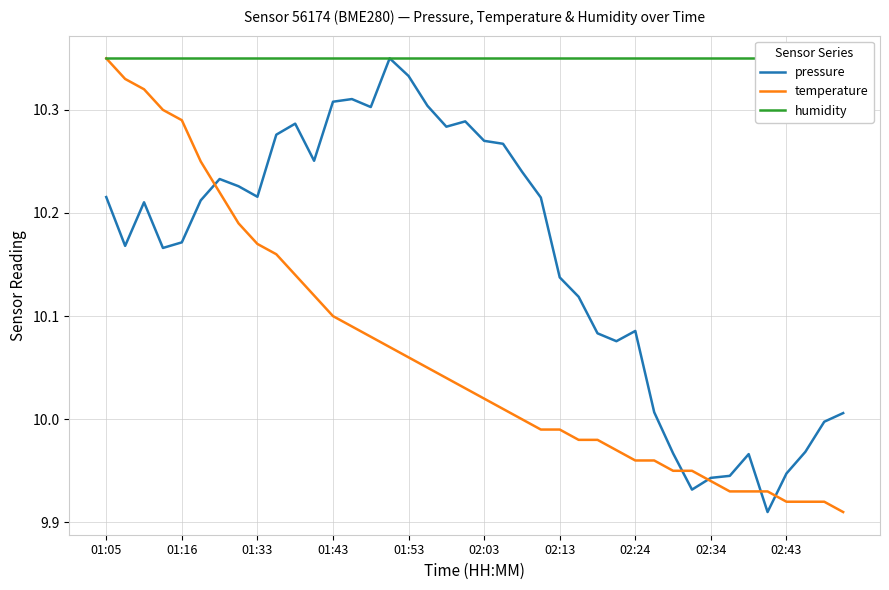

The temperature series shows 16.7 at 01:43. True or false?

False